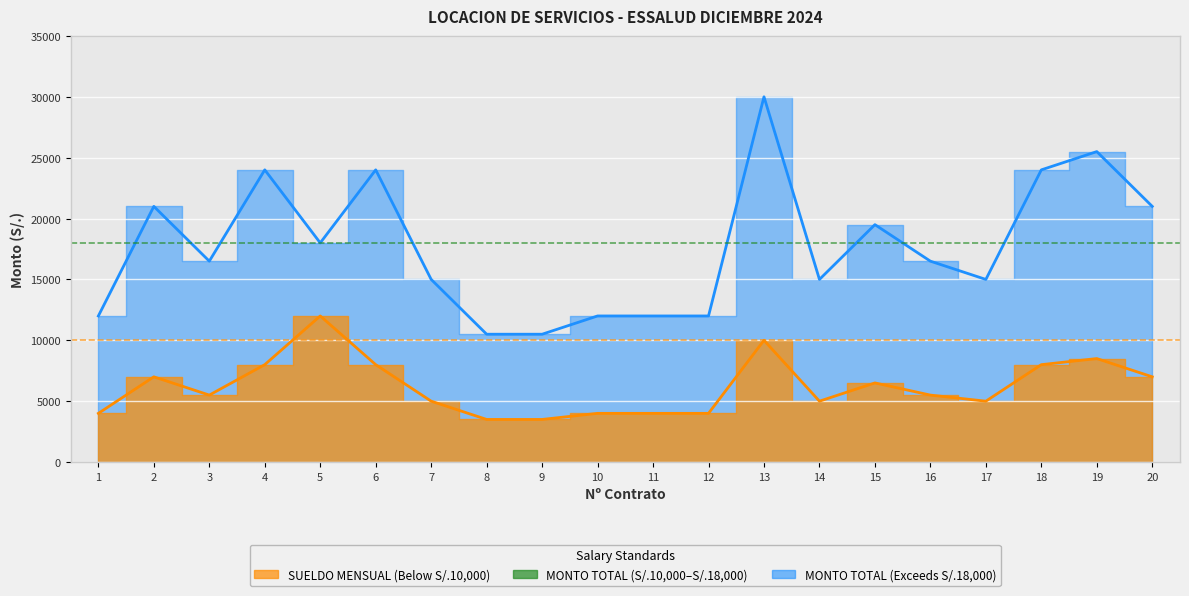

The value of SUELDO MENSUAL at 13 is 14565. True or false?

False